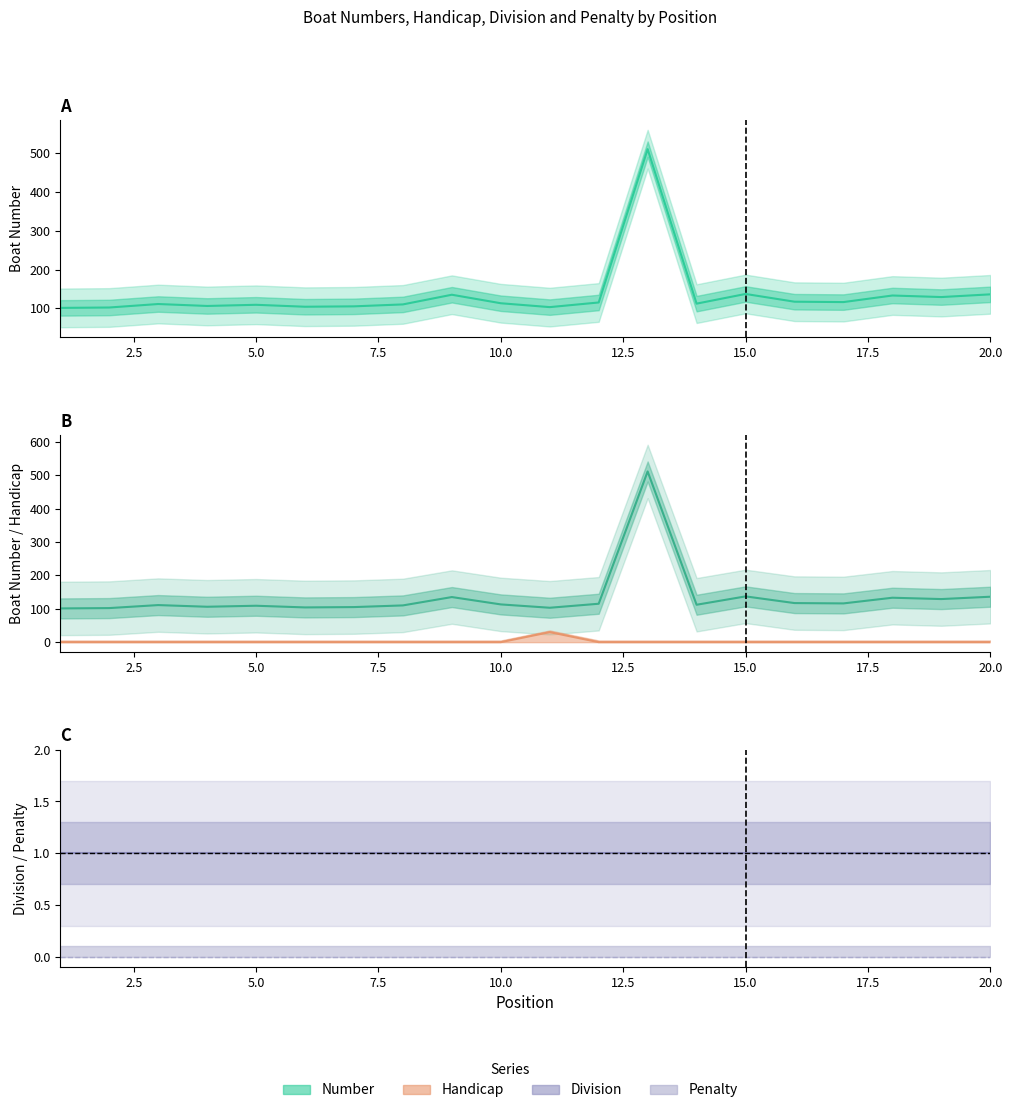

At how many categories does at least one series exceed 38?

20